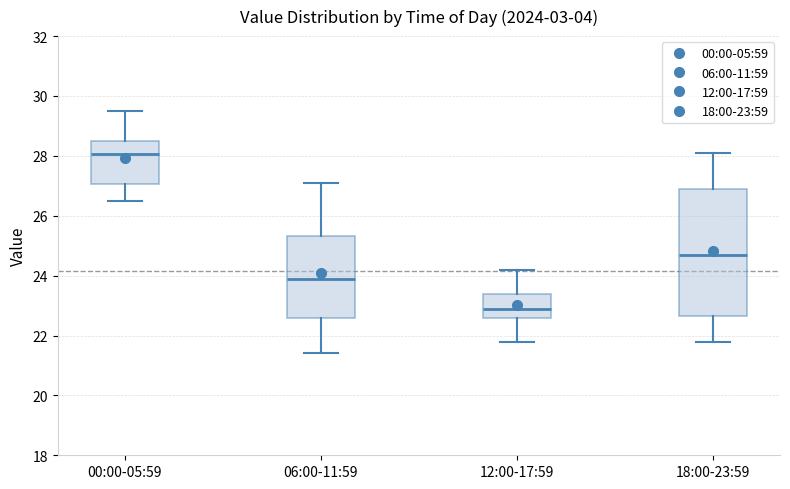

Where does the lower whisker of the box for 18:00-23:59 end on the y-axis? The values are not printed on the chart, so give them approximately, as read against the axis.

21.8